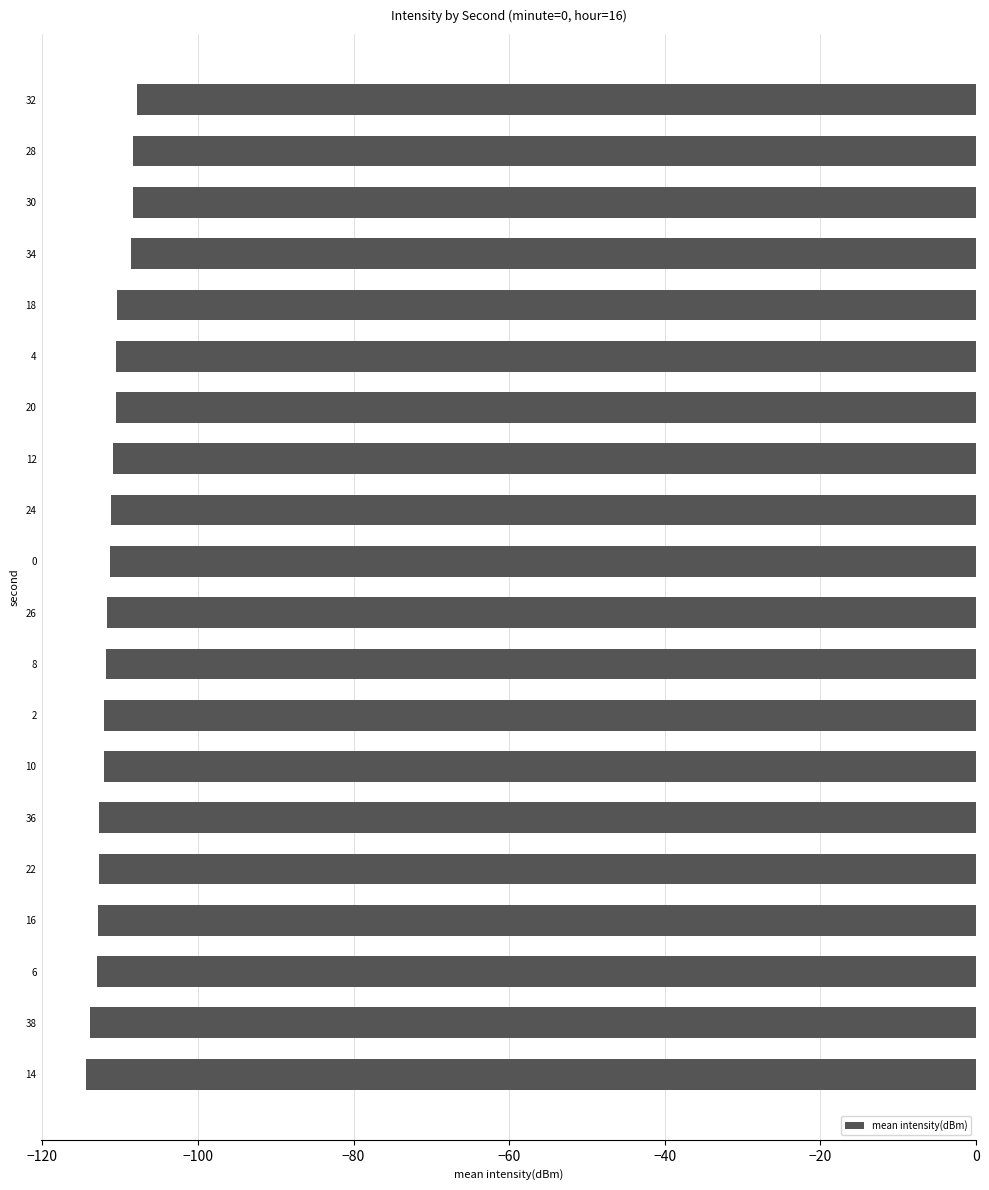

Count the number of data series in this chart.

1